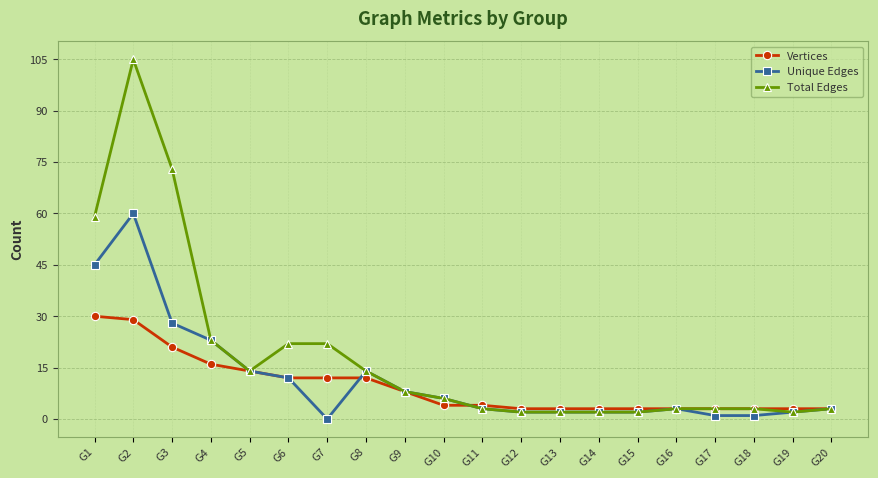

True or false: Total Edges has more than 0 points higher than both neighbors.

True